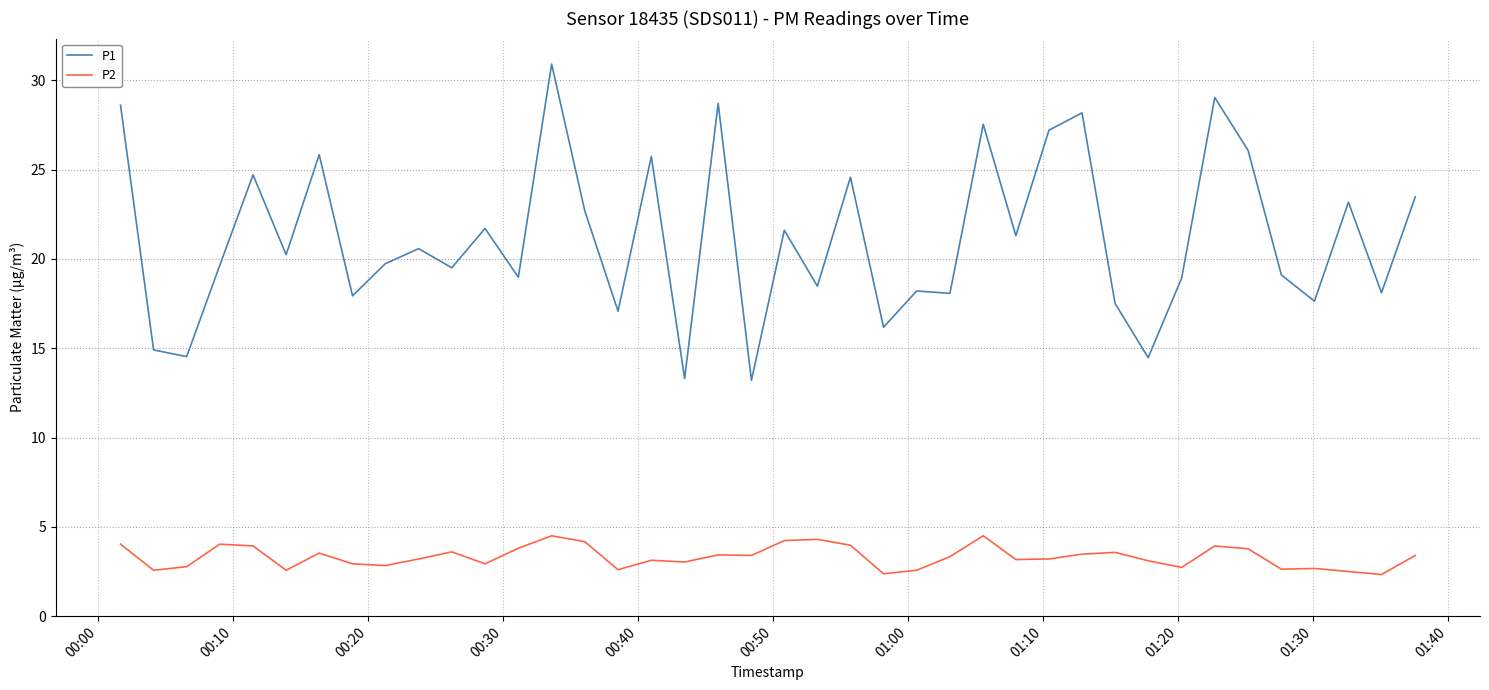

List the series in order of their overall mean, highest first.

P1, P2